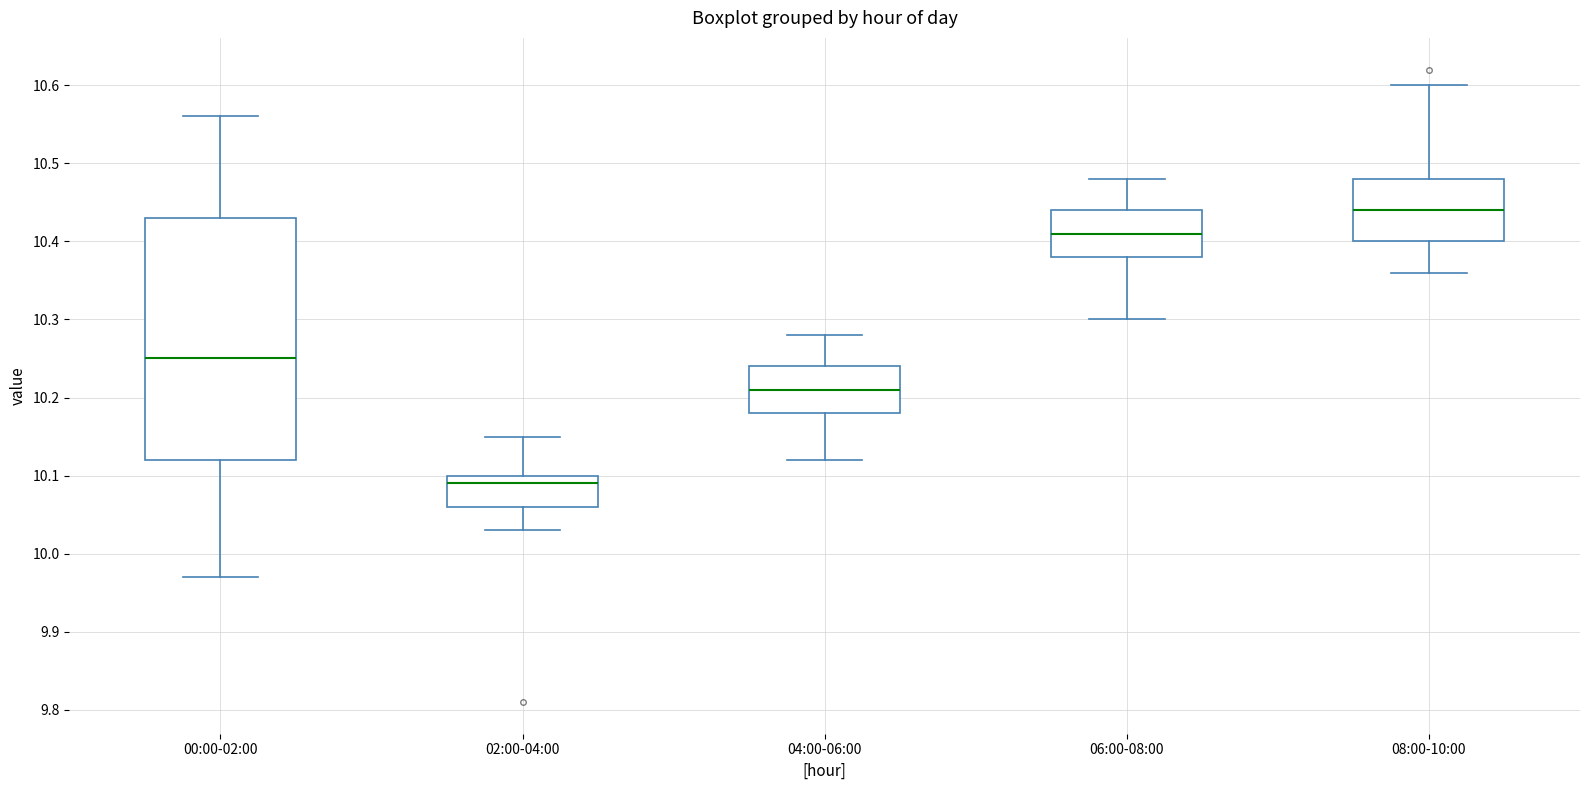

Which box's median line is the highest?

08:00-10:00